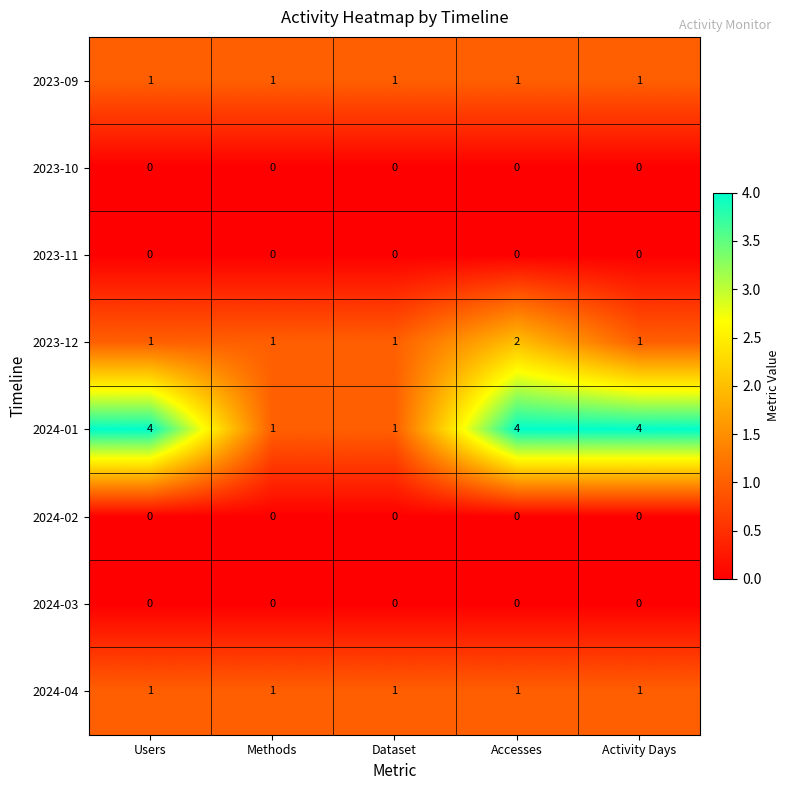

What is the difference between the highest and lowest values at Activity Days?

4